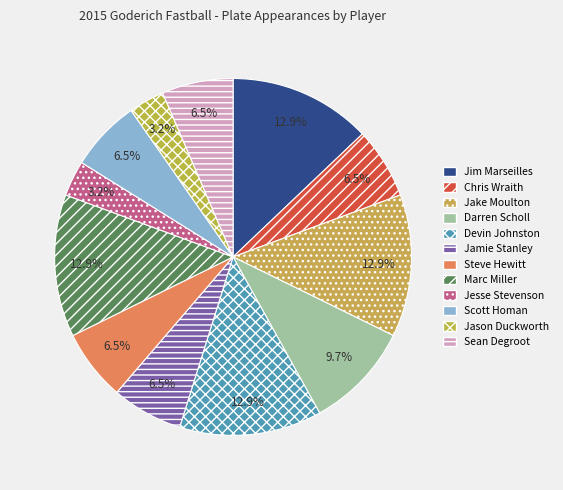

Is there a majority slice in this chart?

No